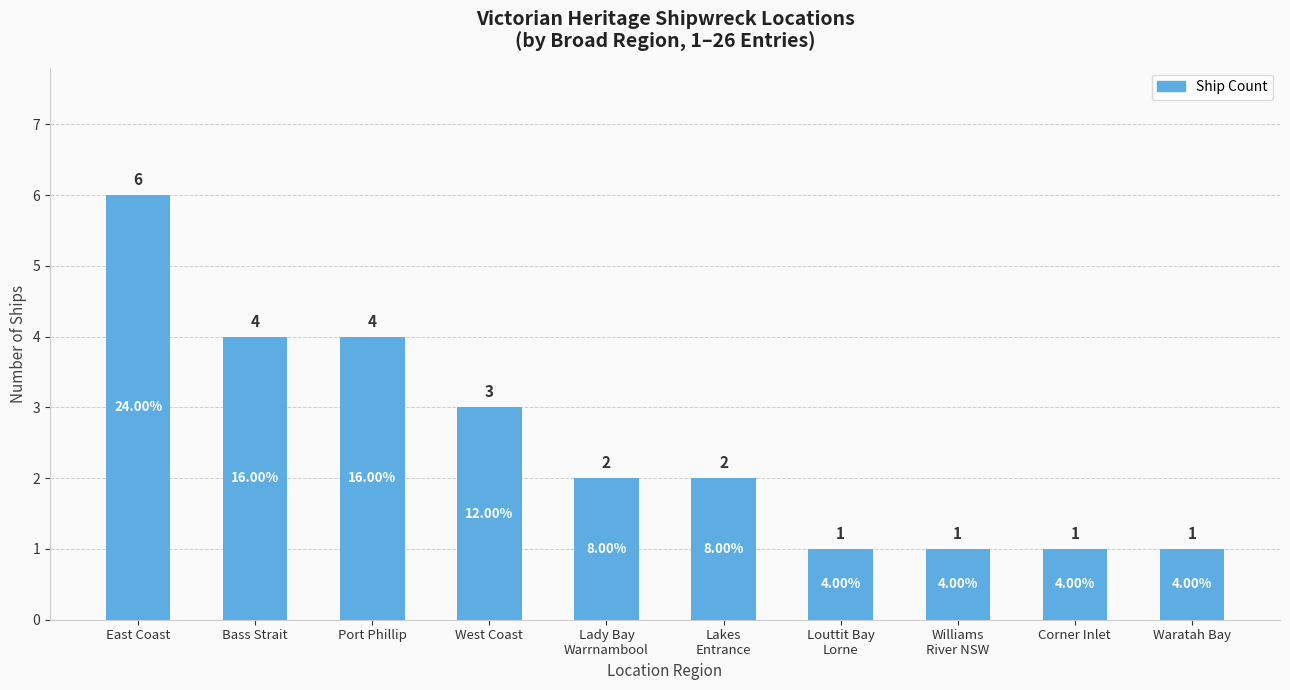

Read the value at Lady Bay
Warrnambool.

2